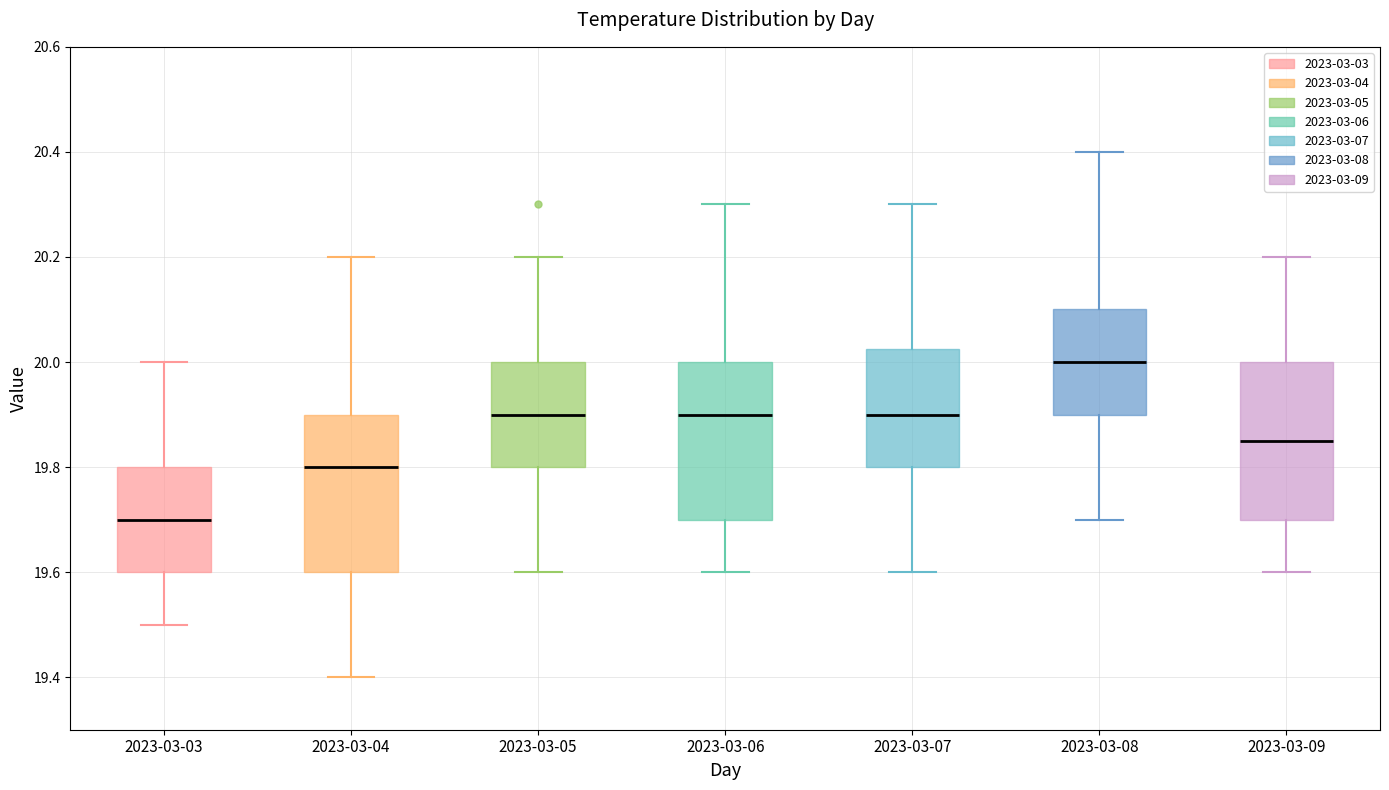

Reading left to right, transcribe this box plot: for each box, give where its median line is, the range the box spans, and where its two whiskers end, as read against the y-axis. The values are not printed on the chart, so give them approximately, as read against the axis.

2023-03-03: median 19.70, box 19.60 to 19.80, whiskers 19.50 to 20.00
2023-03-04: median 19.80, box 19.60 to 19.90, whiskers 19.40 to 20.20
2023-03-05: median 19.90, box 19.80 to 20.00, whiskers 19.60 to 20.20
2023-03-06: median 19.90, box 19.70 to 20.00, whiskers 19.60 to 20.30
2023-03-07: median 19.90, box 19.80 to 20.02, whiskers 19.60 to 20.30
2023-03-08: median 20.00, box 19.90 to 20.10, whiskers 19.70 to 20.40
2023-03-09: median 19.86, box 19.70 to 20.00, whiskers 19.60 to 20.20